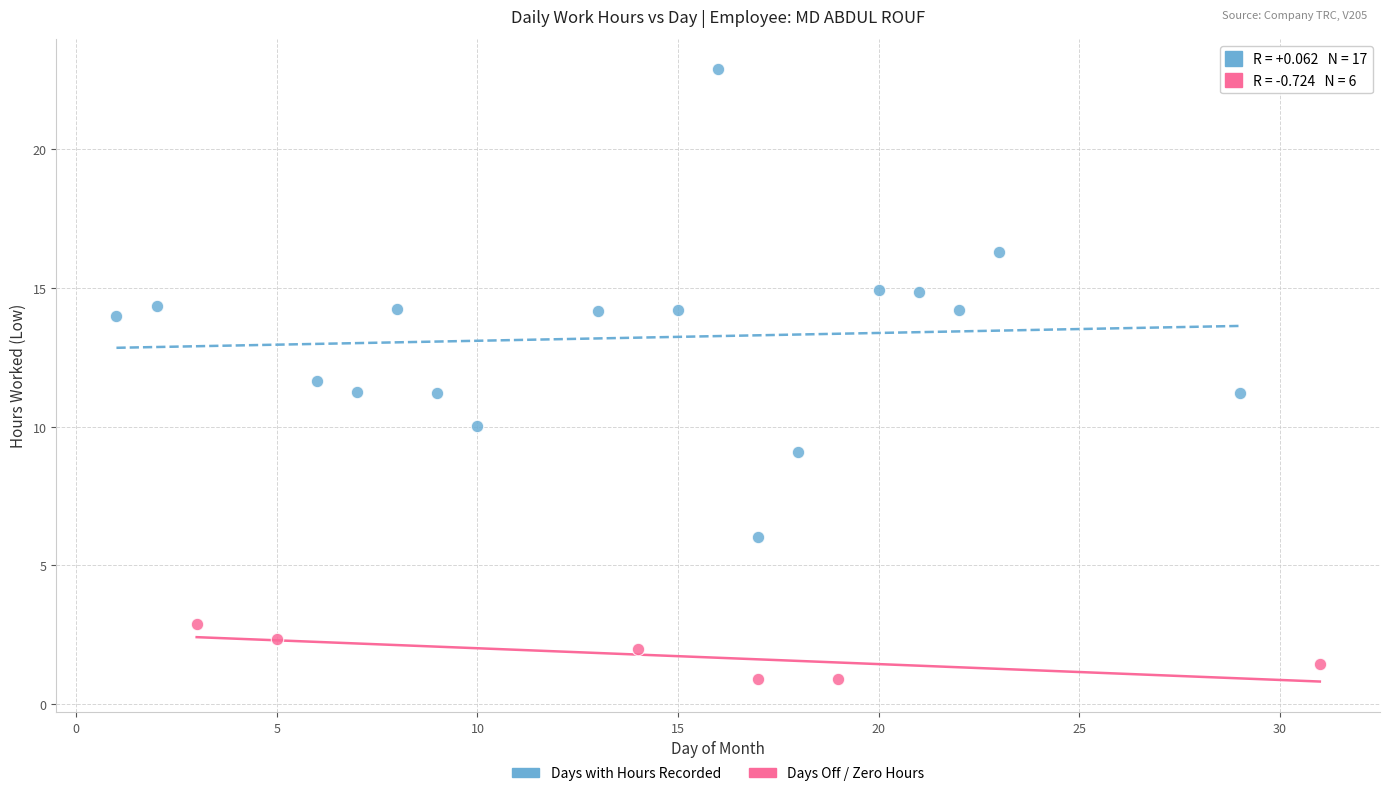

What are all the series names shown in the legend?

Days with Hours Recorded, Days Off / Zero Hours